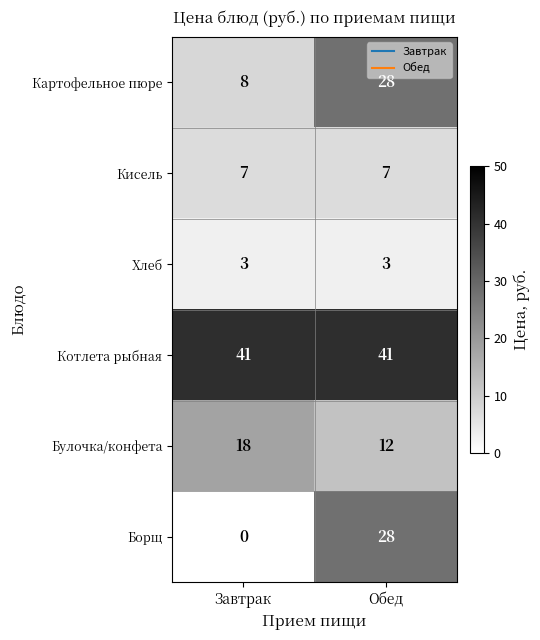

Rank the categories by Булочка/конфета value from highest to lowest.

Завтрак, Обед